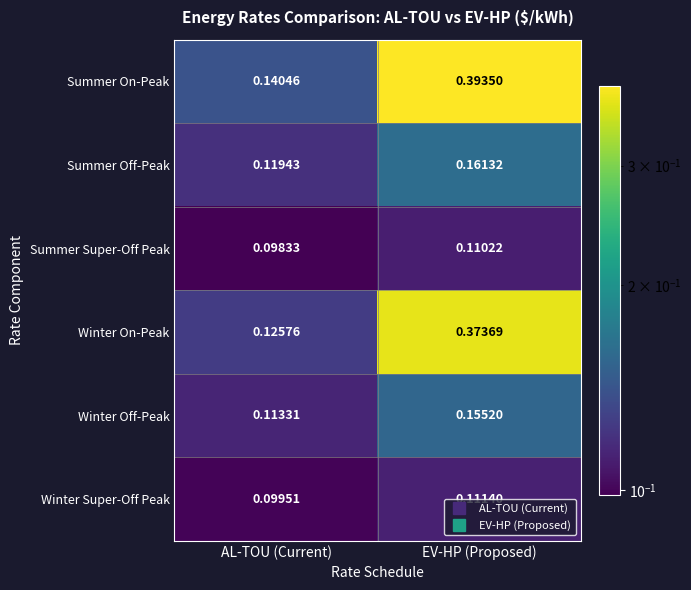

Between AL-TOU (Current) and EV-HP (Proposed), which series saw the biggest shift?

Summer On-Peak